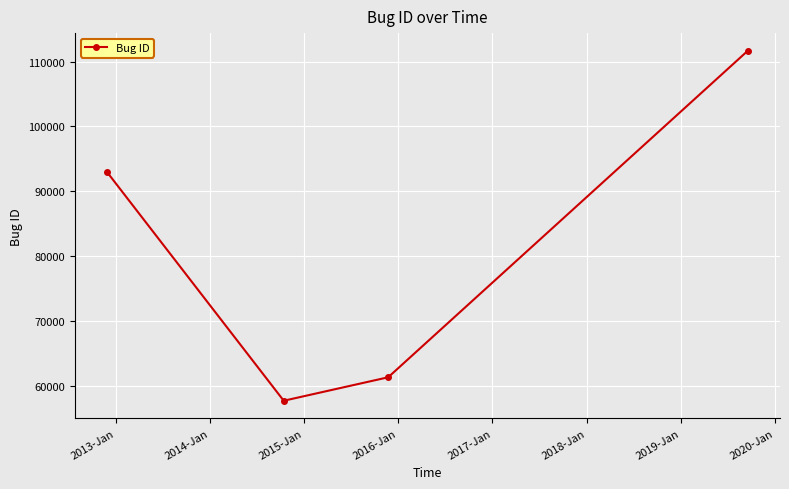

True or false: there are more than 2 points higher than both neighbors.

False